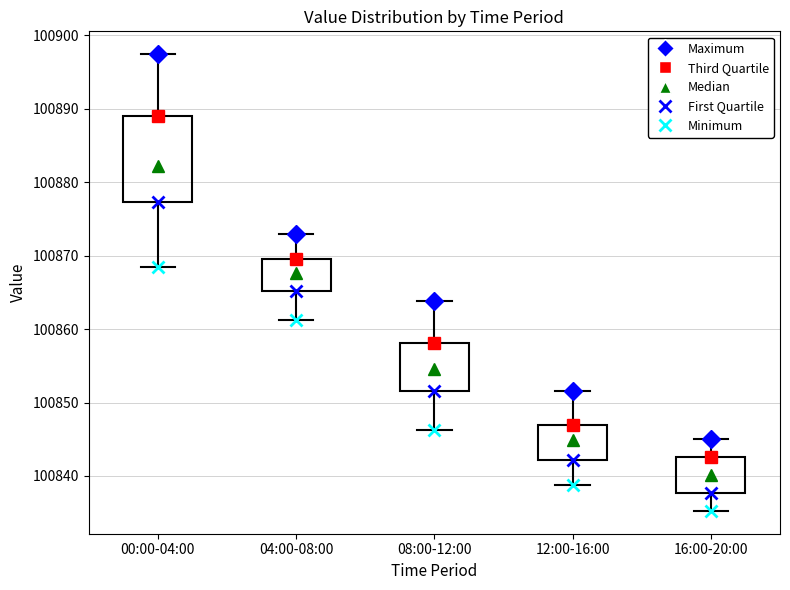

Where does the lower whisker of the box for 04:00-08:00 end on the y-axis? The values are not printed on the chart, so give them approximately, as read against the axis.

100861